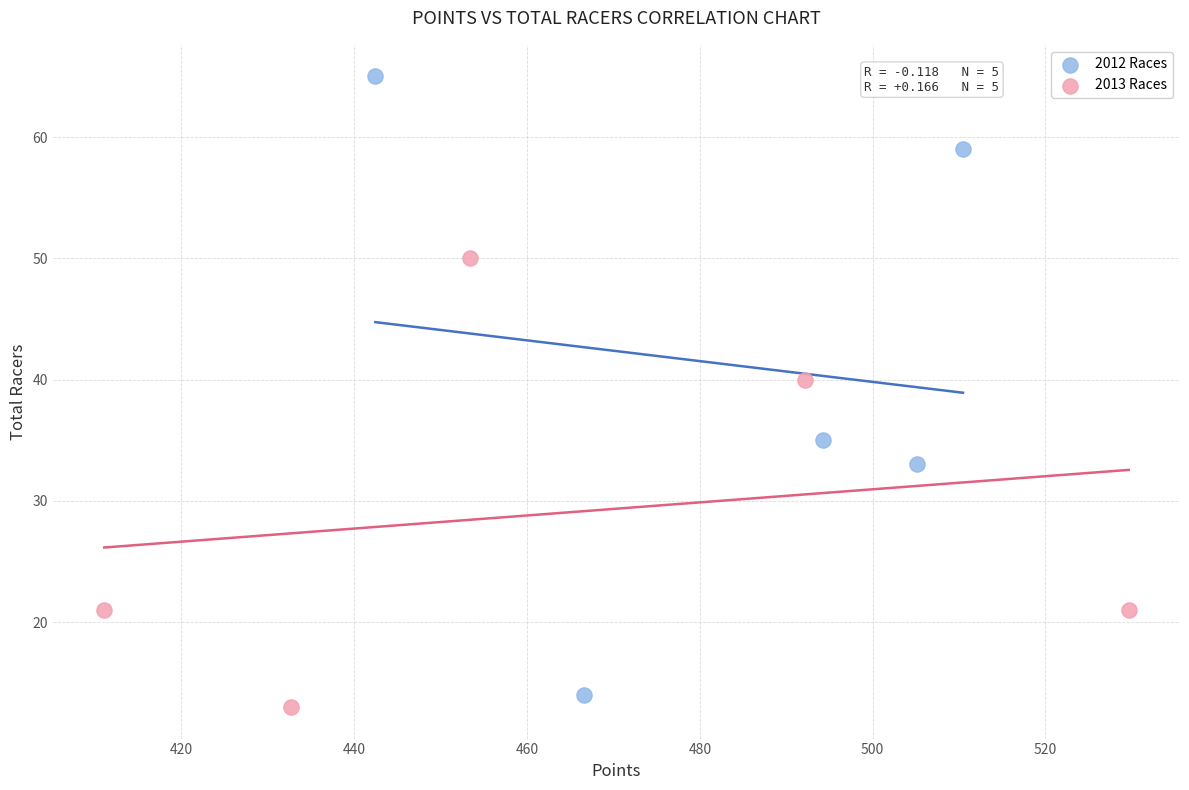

Which series contains the highest Y value?

2012 Races